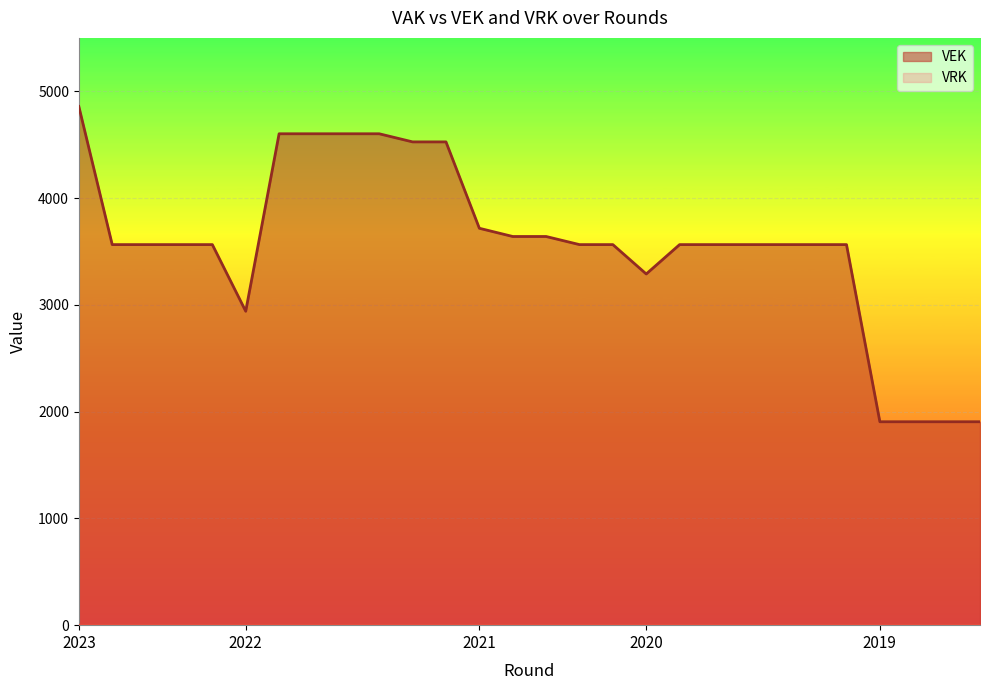

Which series has the largest total across all categories?

VEK